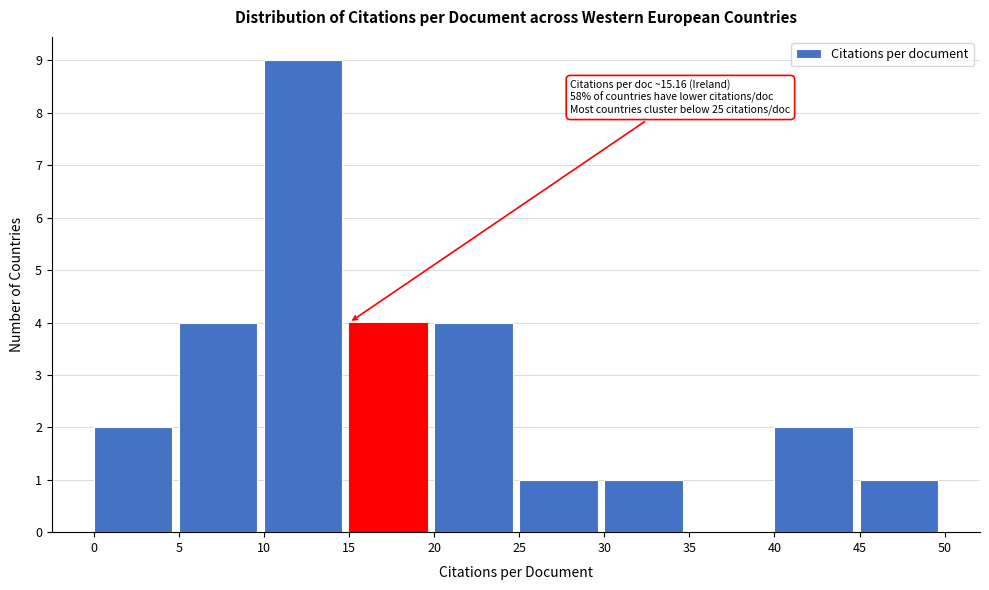

Over which range of the x-axis is the bar tallest?

10 to 15